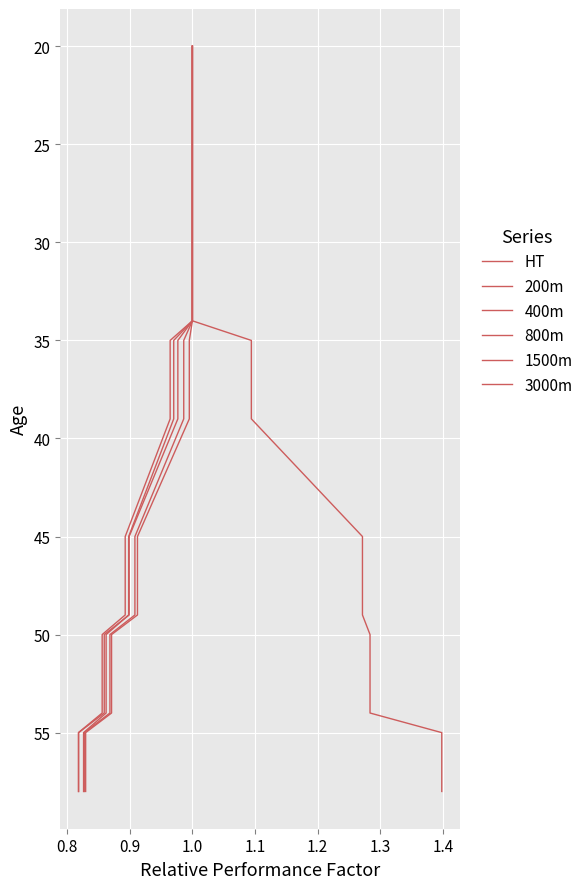

What is the minimum value shown in the chart?

20